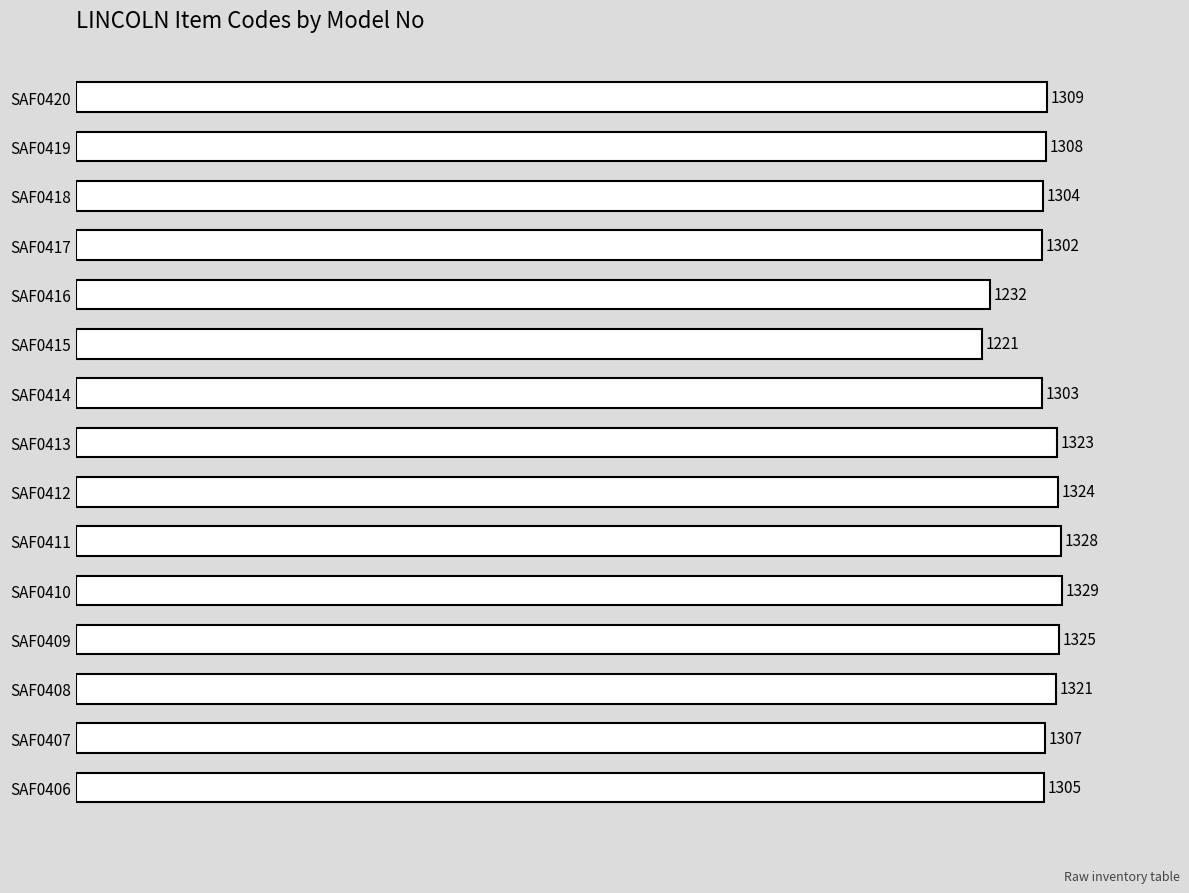

What is the minimum value shown in the chart?

1221